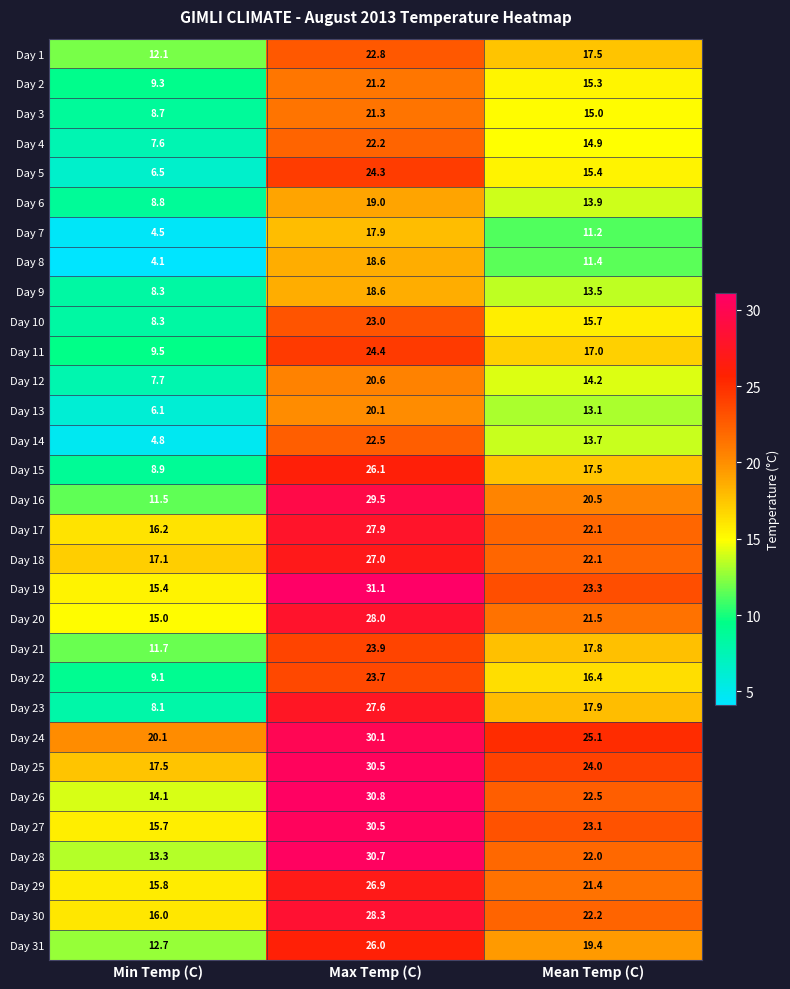

At which category is the sum across all series the highest?

Max Temp (C)